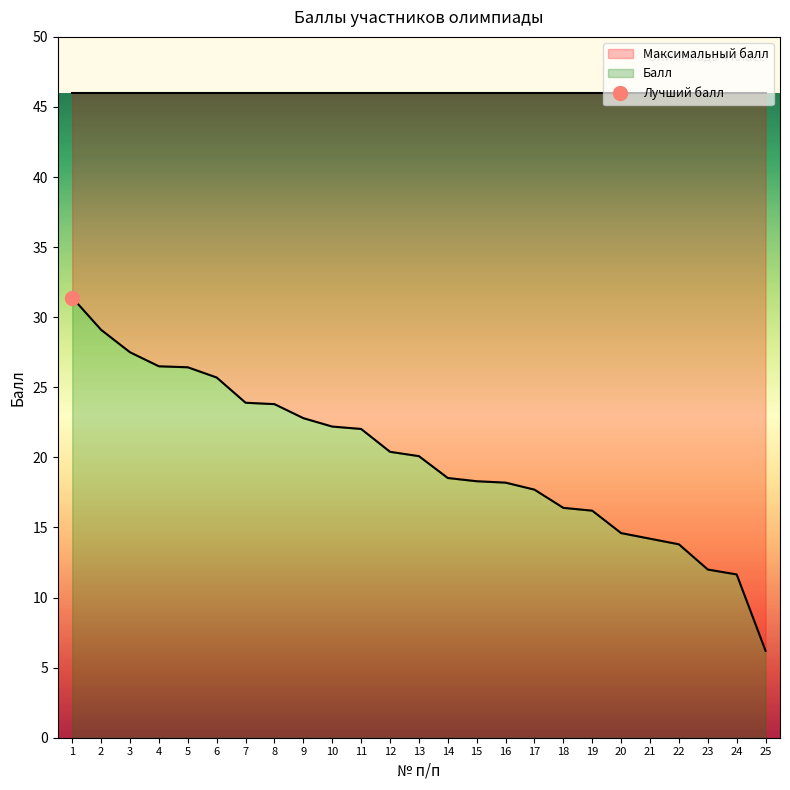

Reading left to right, transcribe all the data shown in this chart.

31.4	29.1	27.5	26.5	26.4	25.7	23.9	23.8	22.8	22.2	22.0	20.4	20.1	18.5	18.3	18.2	17.7	16.4	16.2	14.6	14.2	13.8	12.0	11.7	6.2